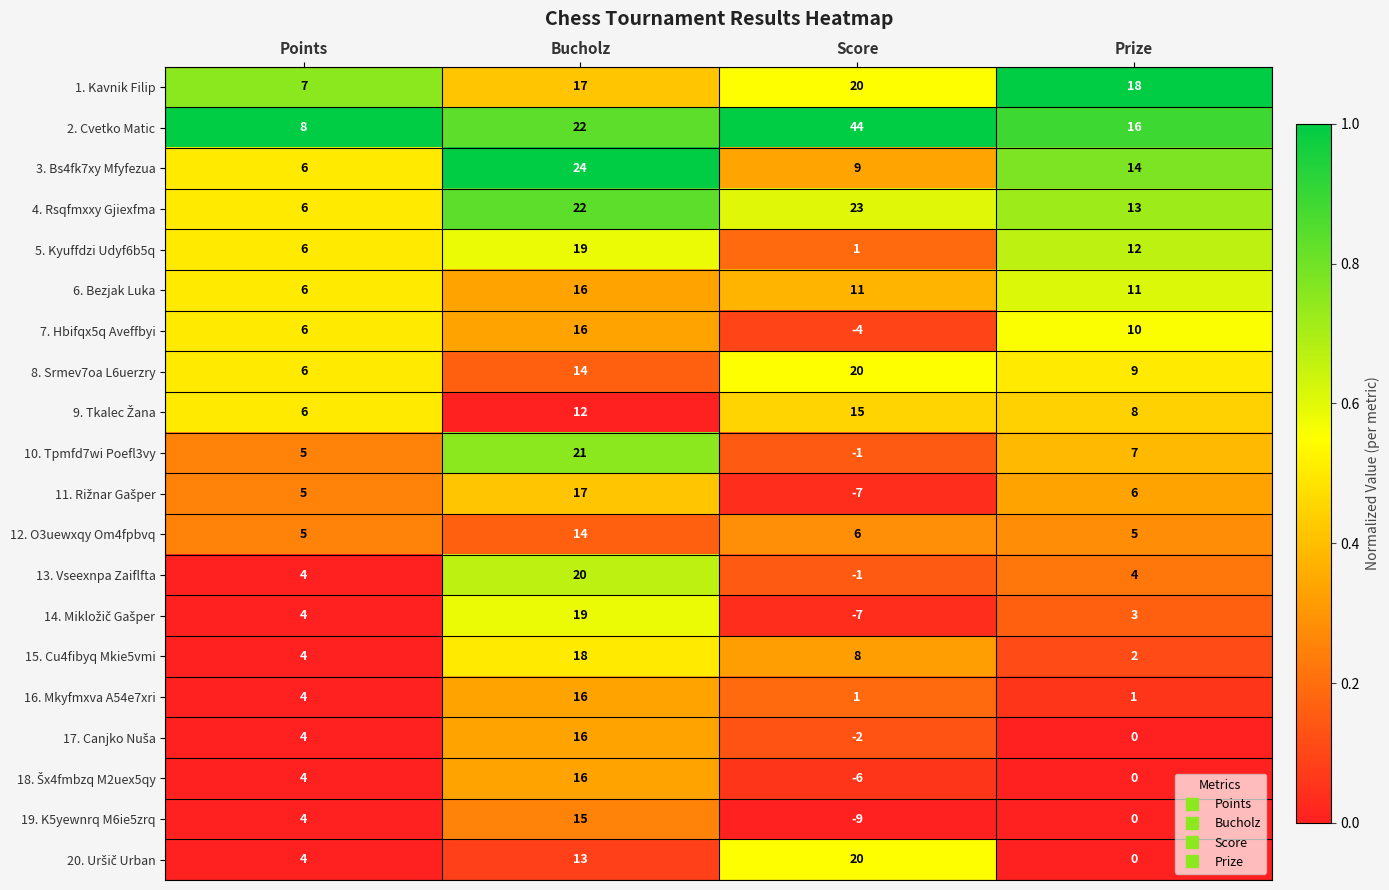

What is the difference between the highest and lowest values at Bucholz?

12